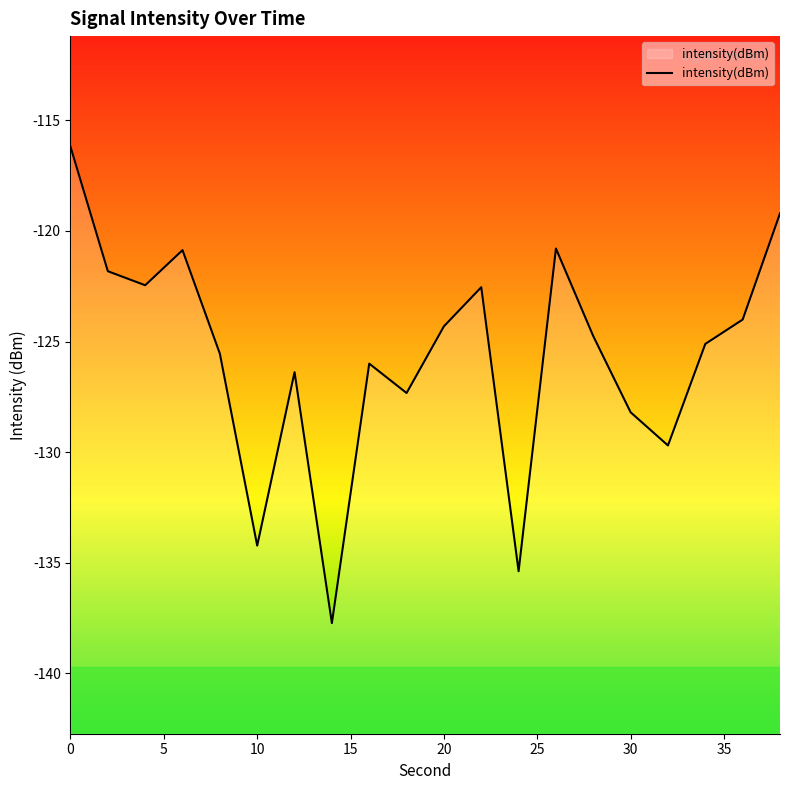

Reading right to left, what are all the values shown in this chart?

-119.2	-124.0	-125.1	-129.7	-128.2	-124.8	-120.8	-135.4	-122.5	-124.3	-127.3	-126.0	-137.7	-126.4	-134.2	-125.6	-120.9	-122.5	-121.8	-116.2